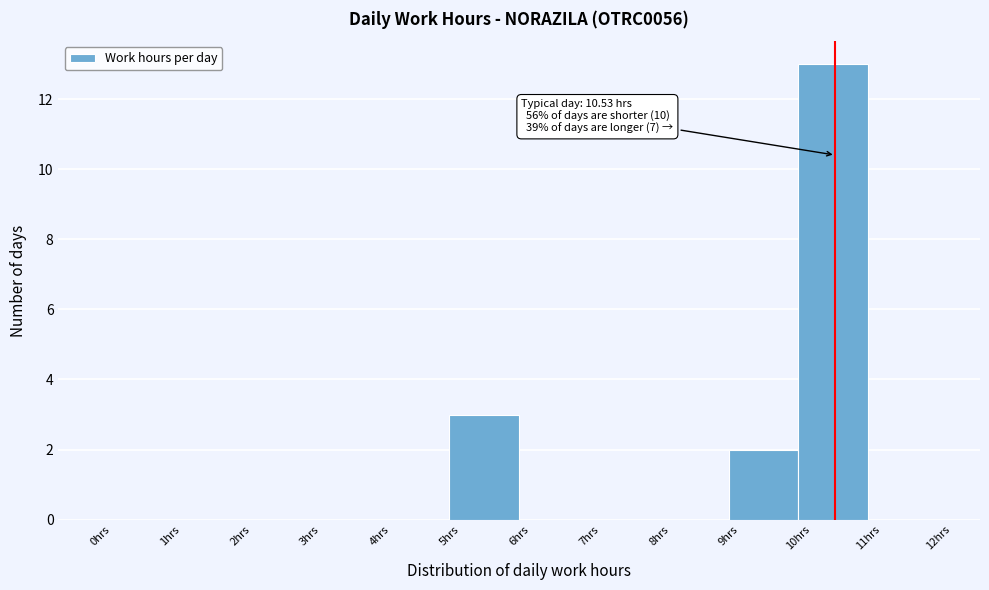

Which range on the x-axis has the tallest bar?

10 to 11